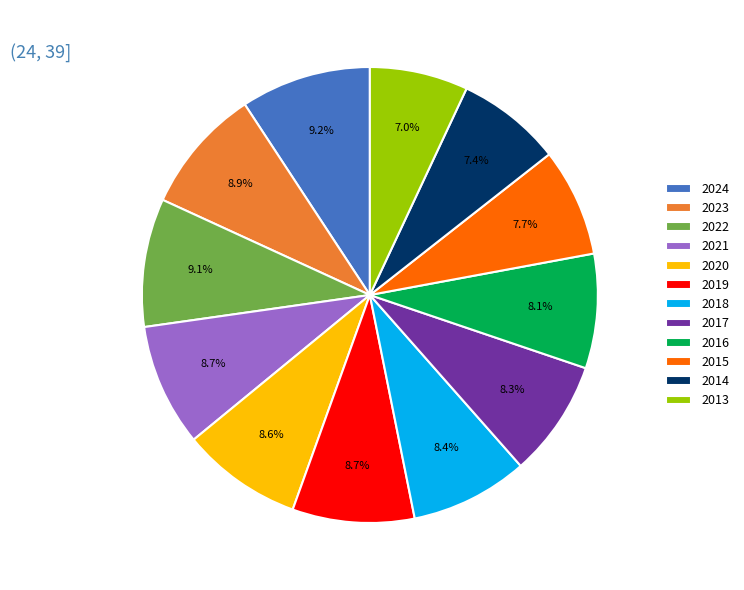

Is it true that 2016 is 1% of the pie?

False